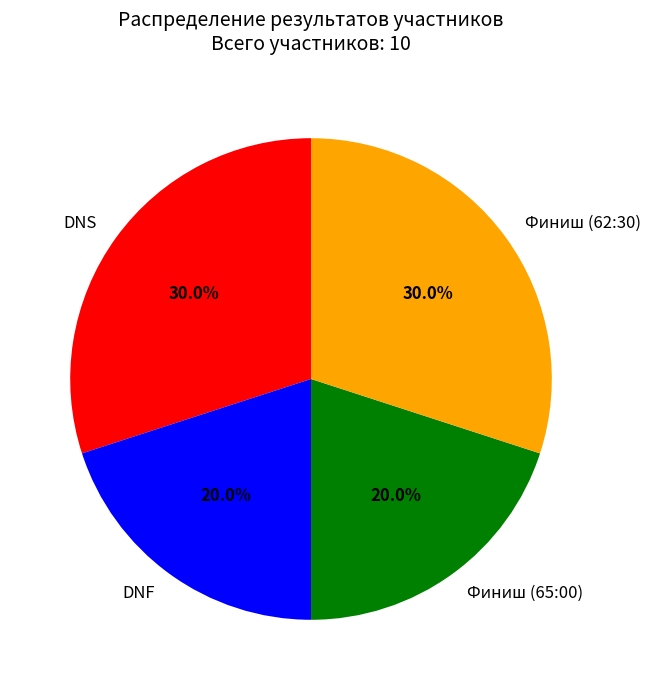

To the nearest percent, what is the difference between the Финиш (65:00) and Финиш (62:30) slice percentages?

10%